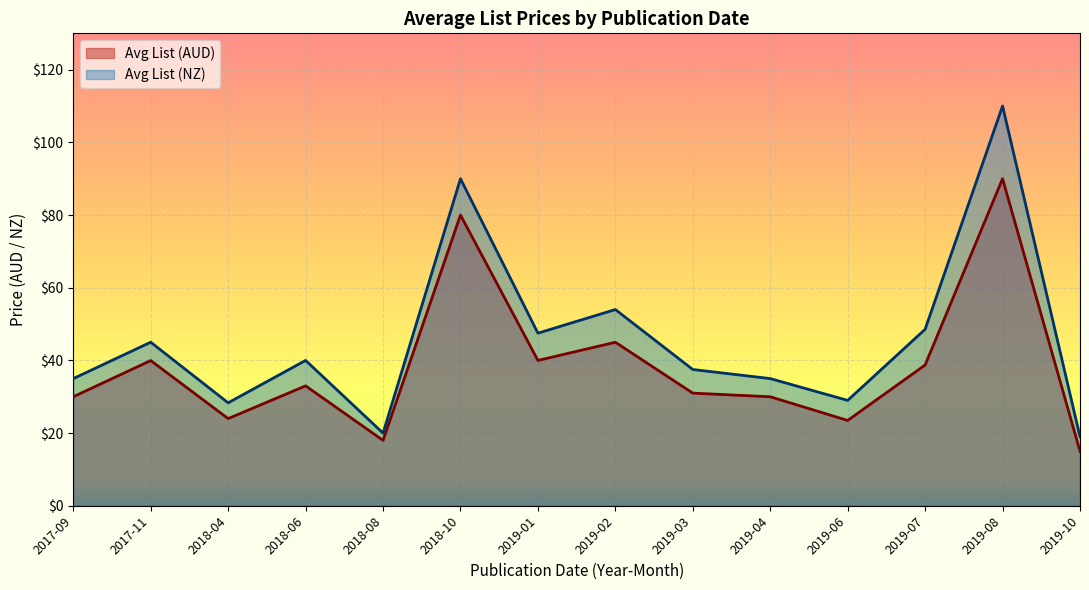

True or false: Avg List (AUD) has more than 1 points higher than both neighbors.

True